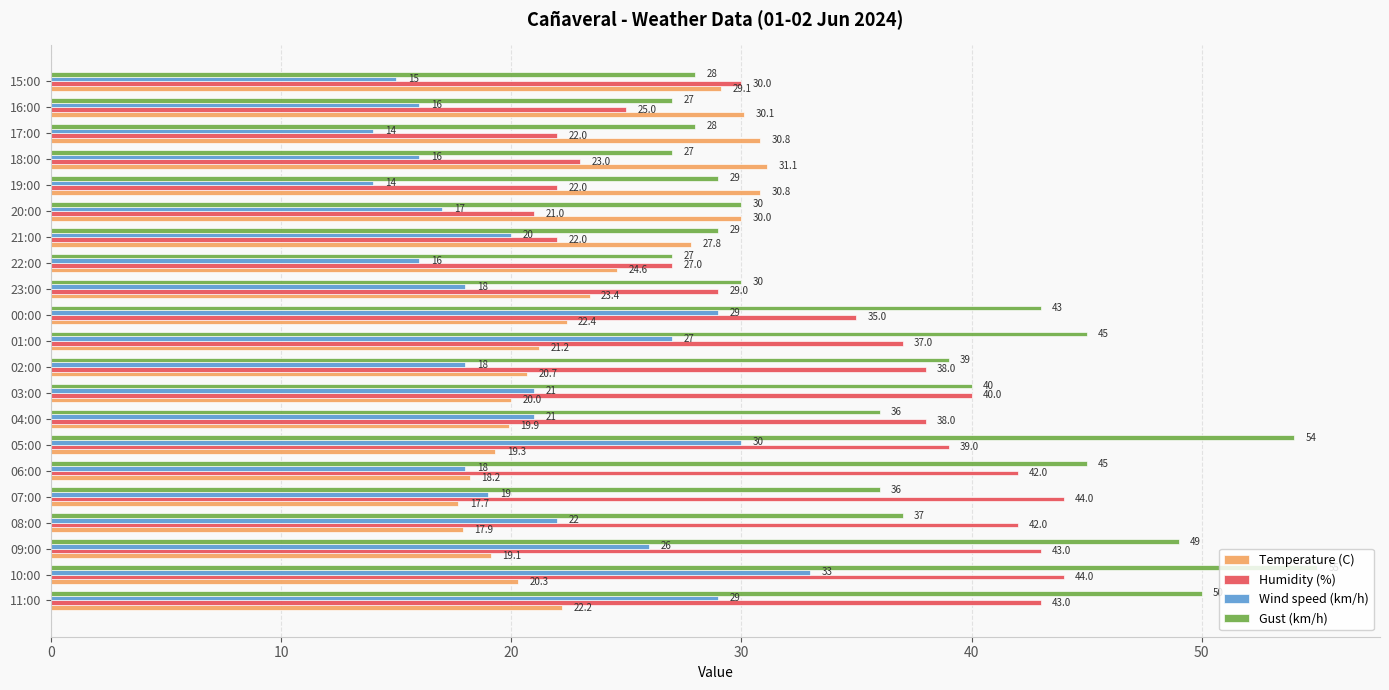

How many series are shown in this chart?

4